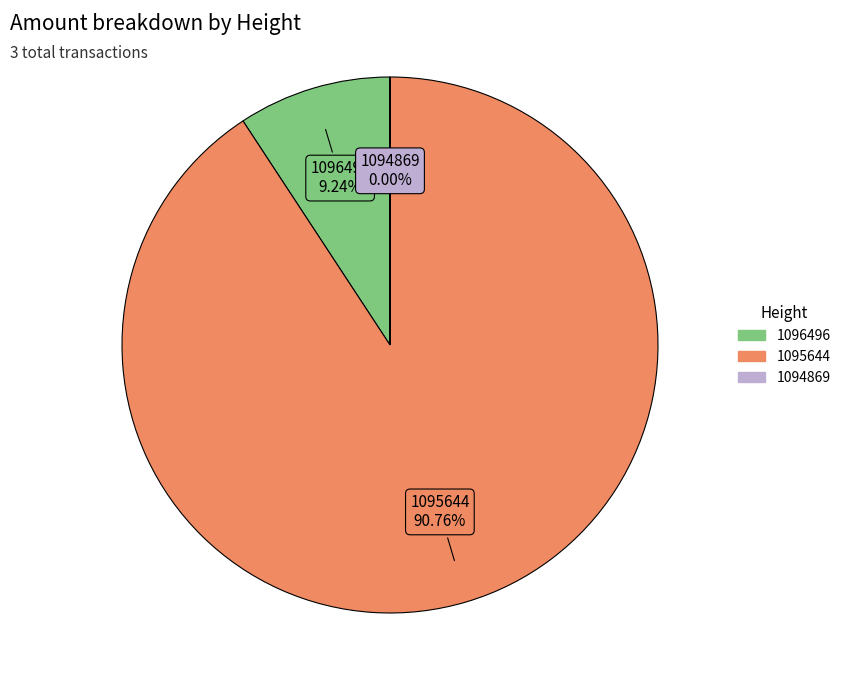

To the nearest percent, what is the difference between the largest and smallest slice percentages?

91%